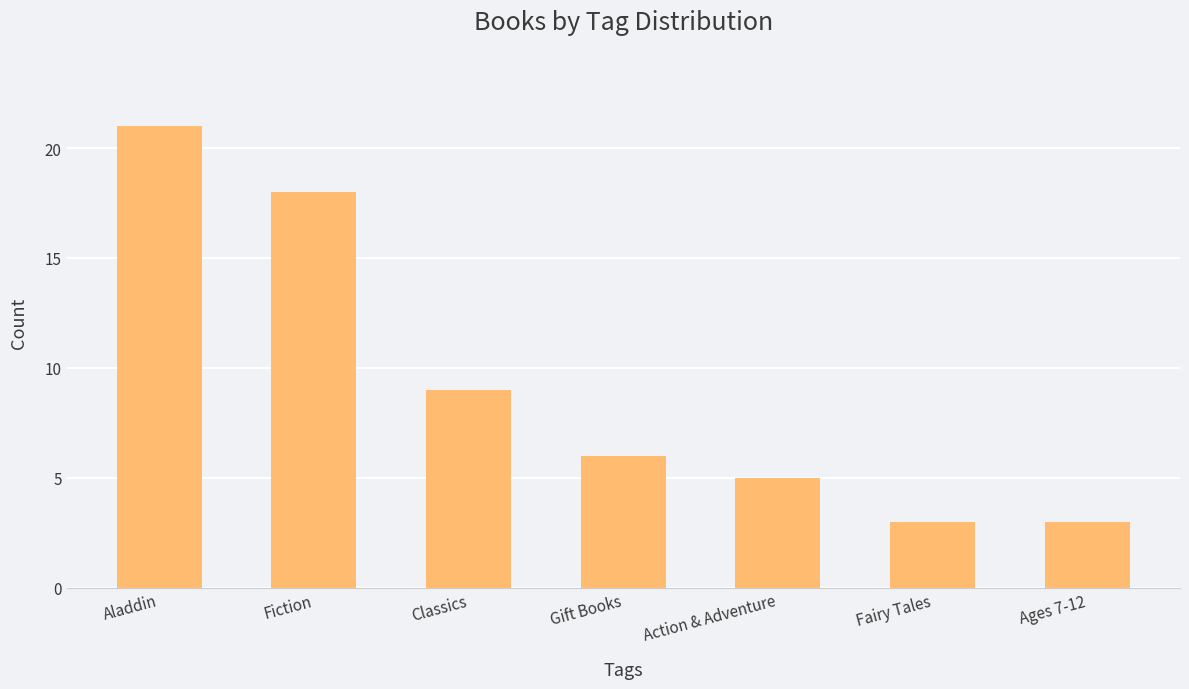

Is it true that the value at Gift Books is 1?

False